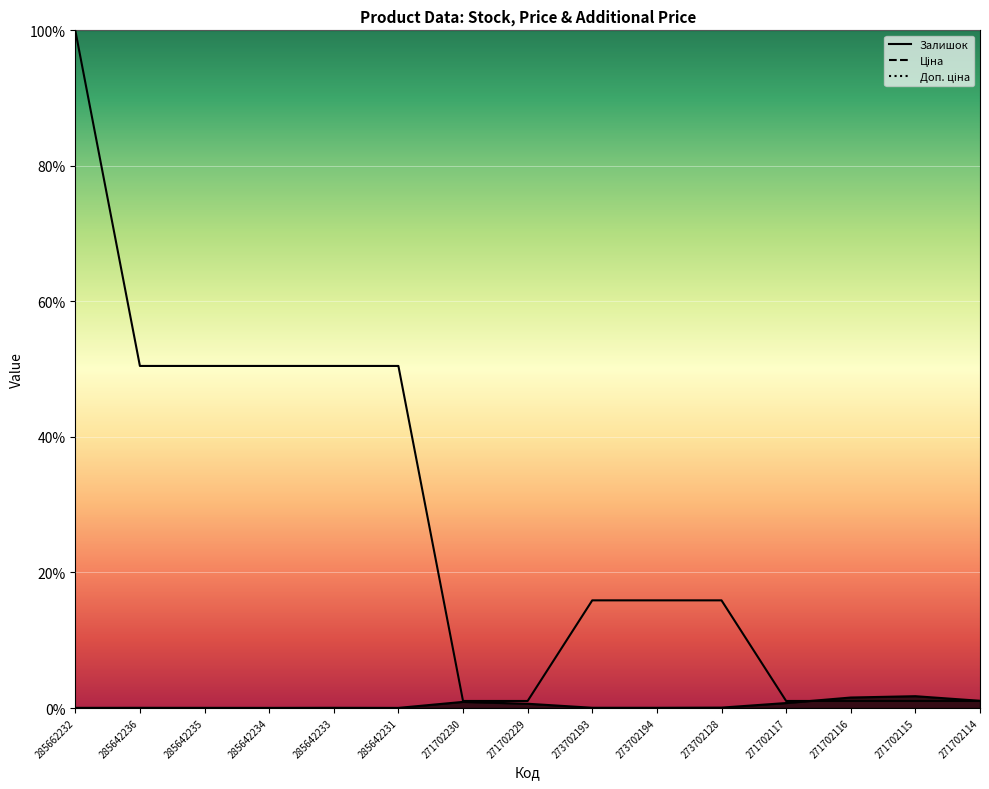

The value of Ціна at 285642234 is 50.5. True or false?

True